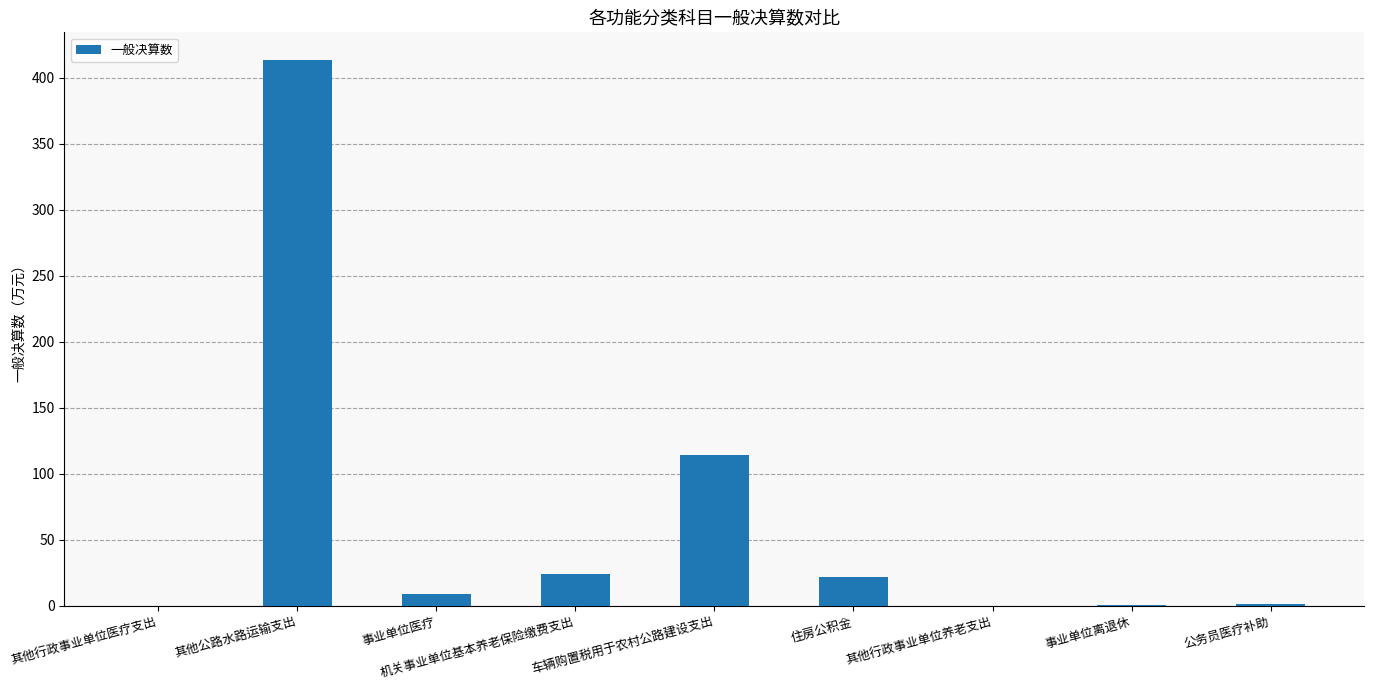

What is the change in value from 其他公路水路运输支出 to 机关事业单位基本养老保险缴费支出?

-389.5